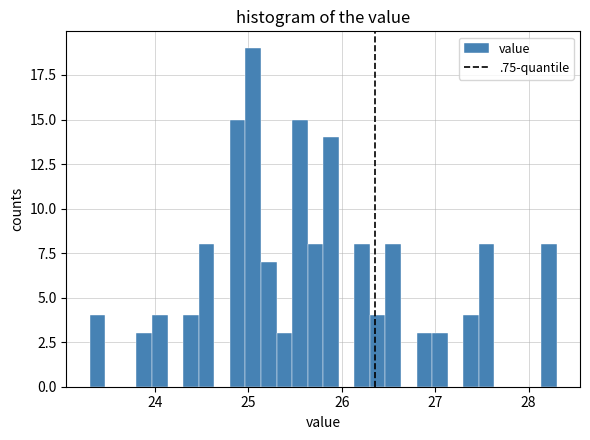

Around what value on the x-axis is the tallest bar? Give the approximate position of its centre, as read against the axis.

25.1